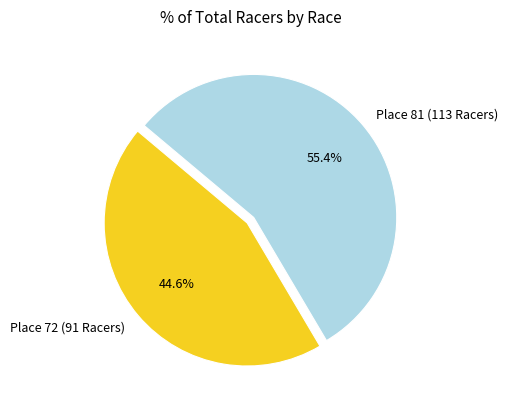

Is it true that Place 72 (91 Racers) is 50% of the pie?

False